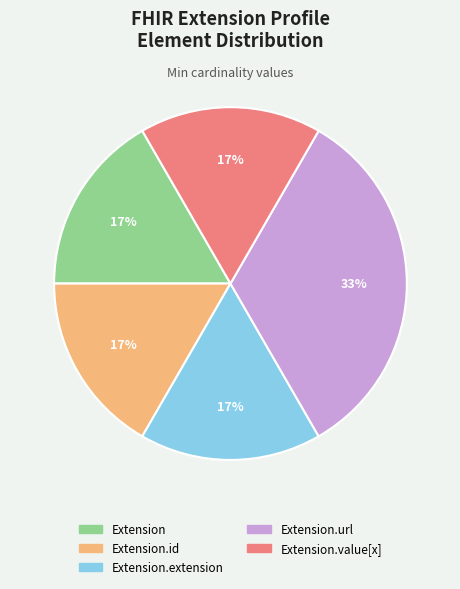

To the nearest percent, what is the average slice percentage?

20%